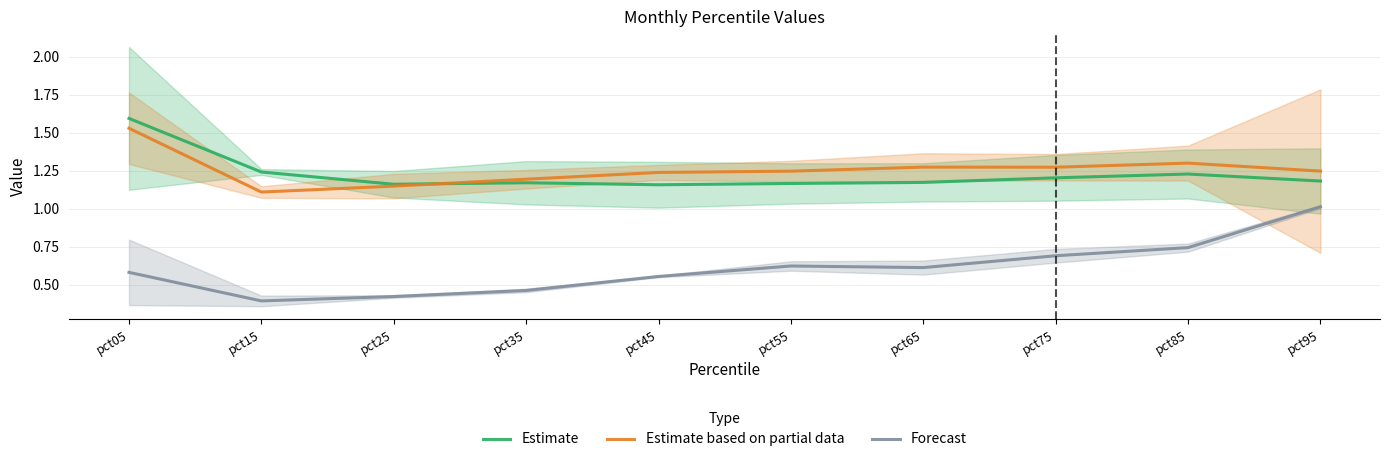

Is it true that Estimate based on partial data equals 1.3 at pct65?

True